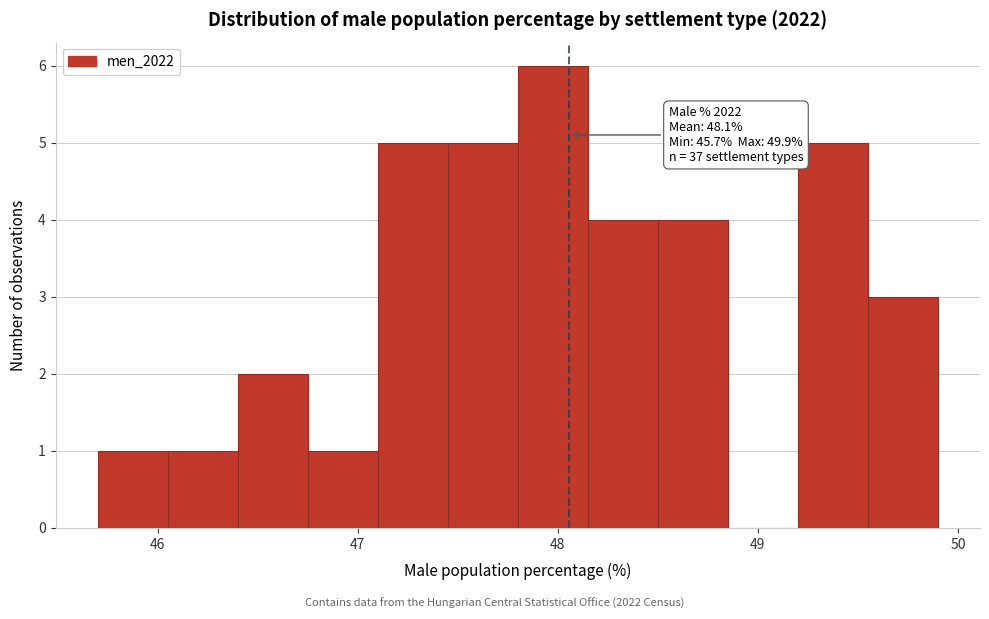

Read against the x-axis, roughly where is the centre of the tallest bar?

48.0